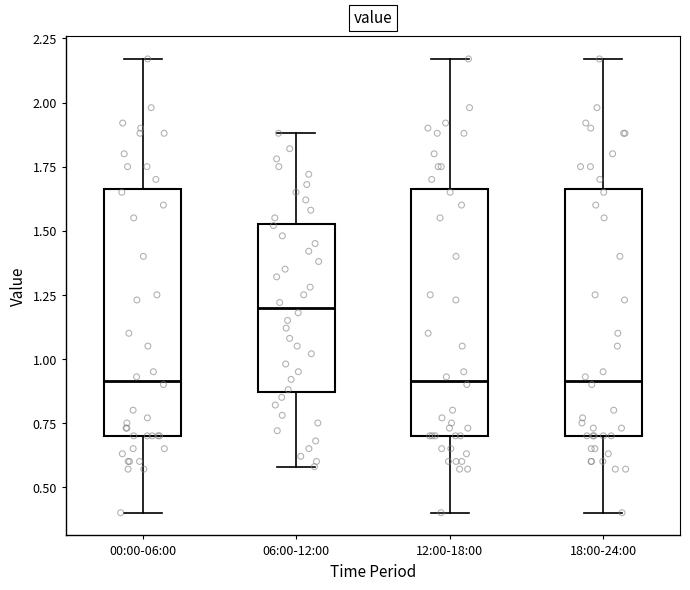

Where is the lower edge of the box for 18:00-24:00 on the y-axis? The values are not printed on the chart, so give them approximately, as read against the axis.

0.70